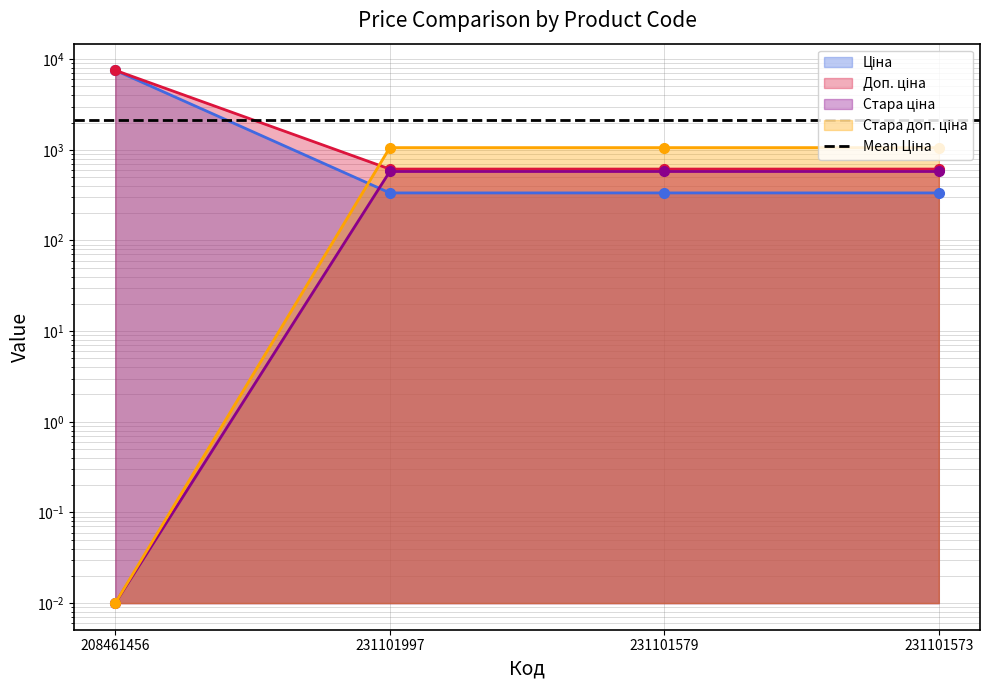

Which label corresponds to the largest value in the chart?

208461456